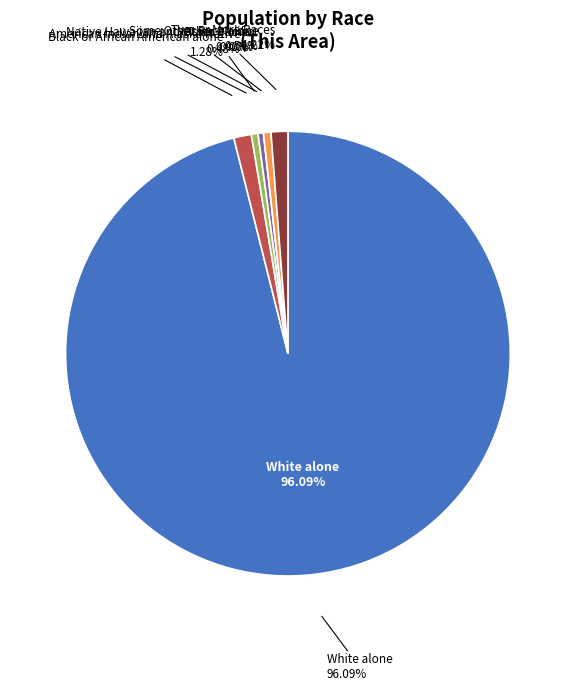

Which category has the biggest portion of the pie?

White alone